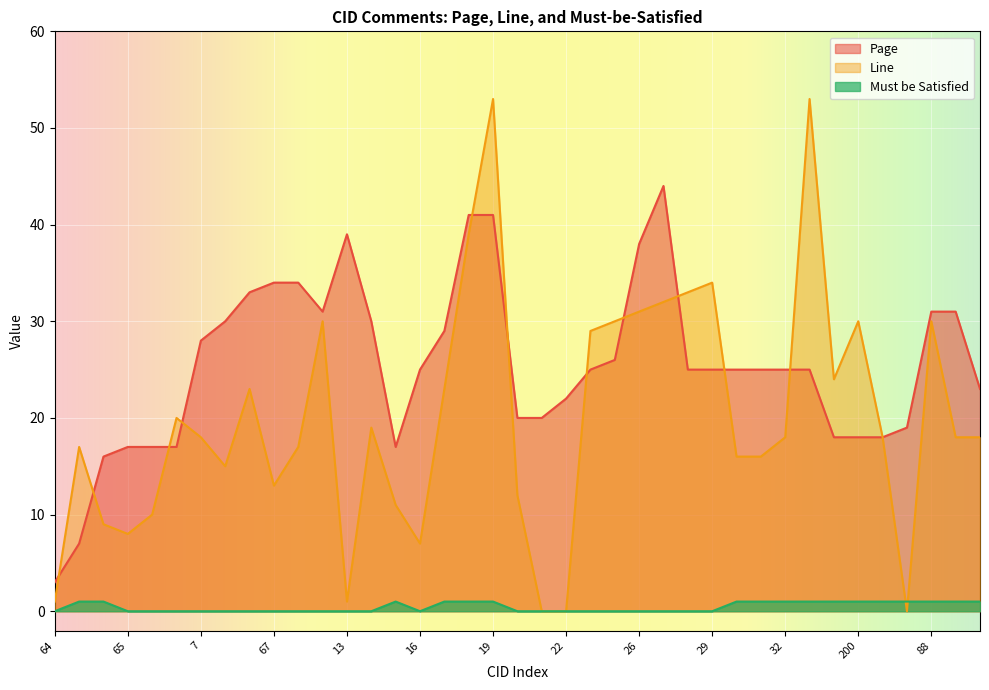

At which category does the chart reach its peak across all series?

19